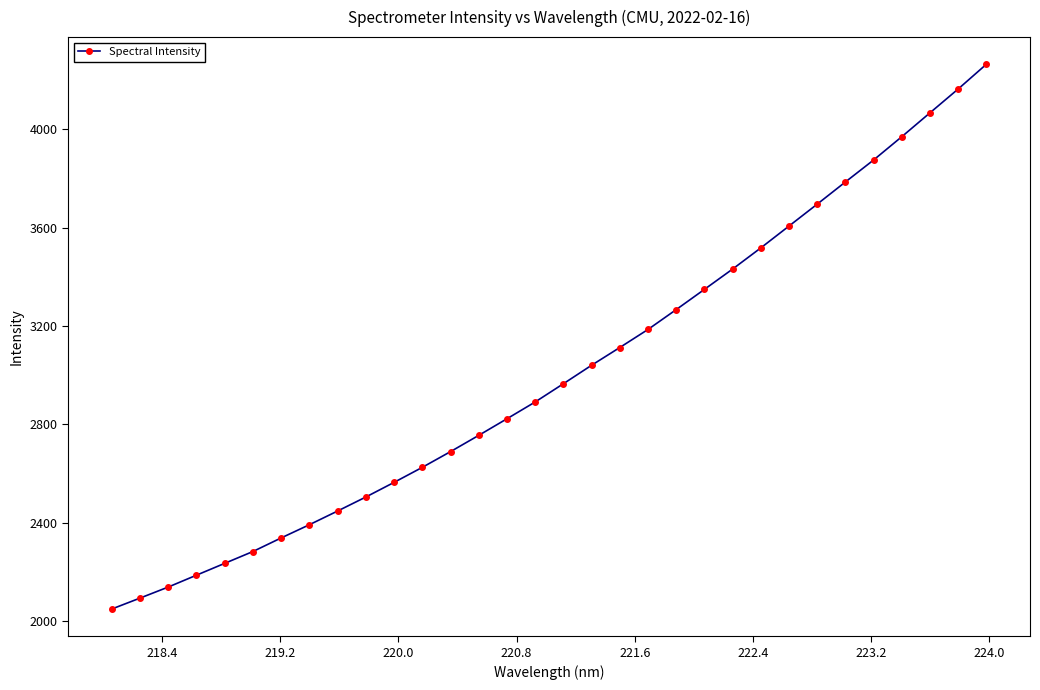

What is the value of the 23rd point from the left?

3432.1